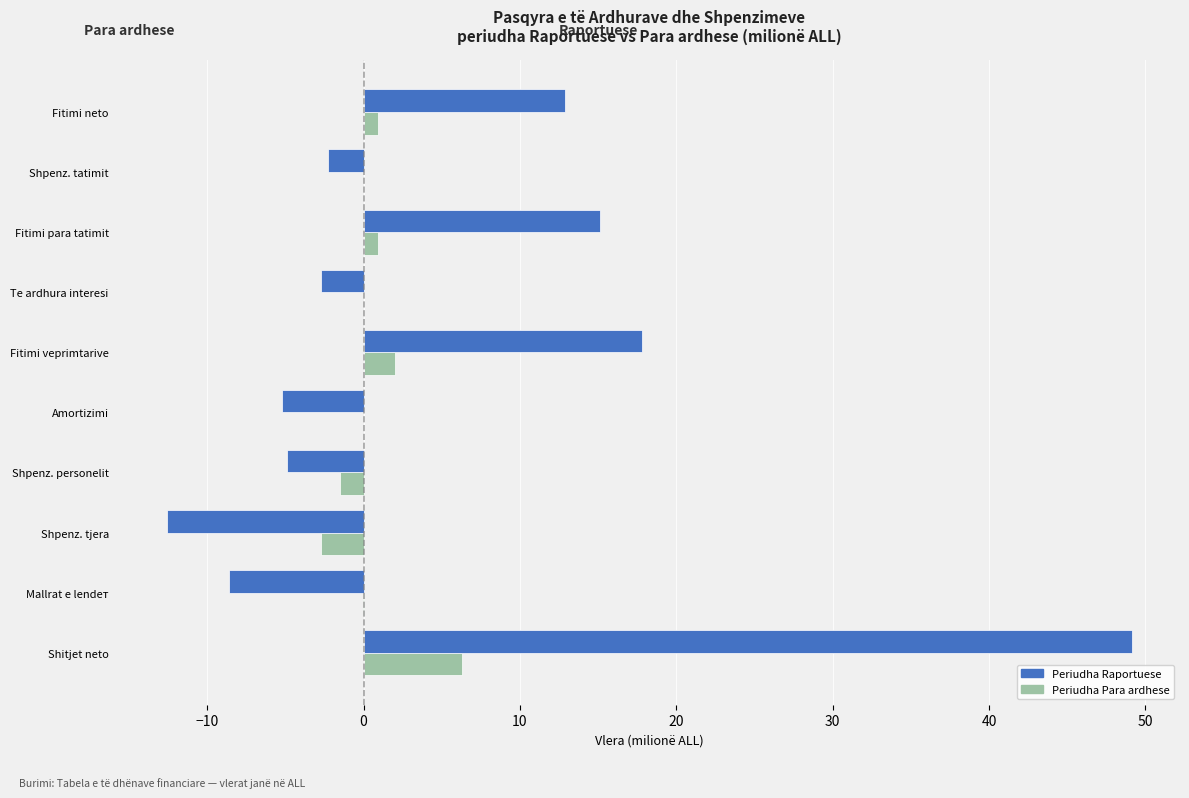

Is the value of Periudha Raportuese at Shpenz. personelit greater than the value of Periudha Para ardhese at Fitimi veprimtarive?

No